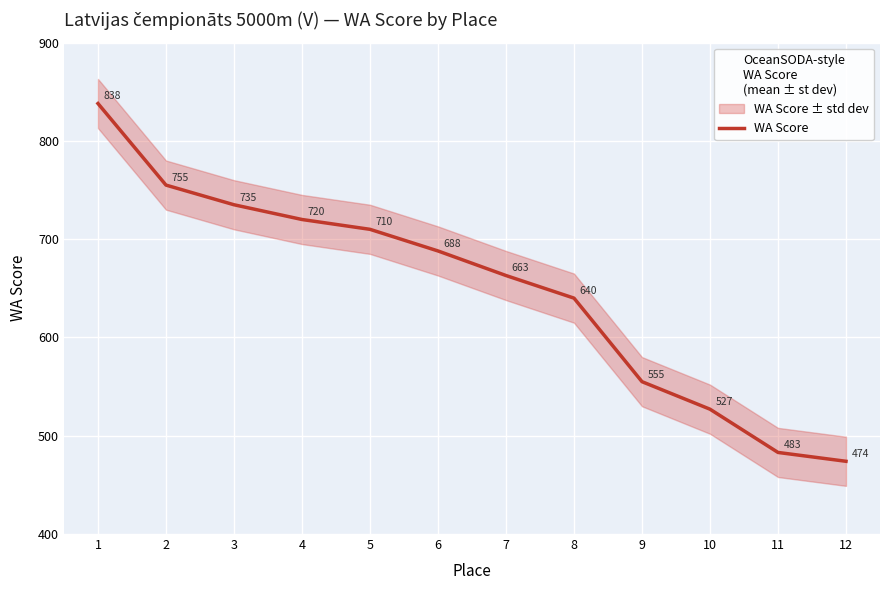

The chart shows a value of 720 at 4. True or false?

True